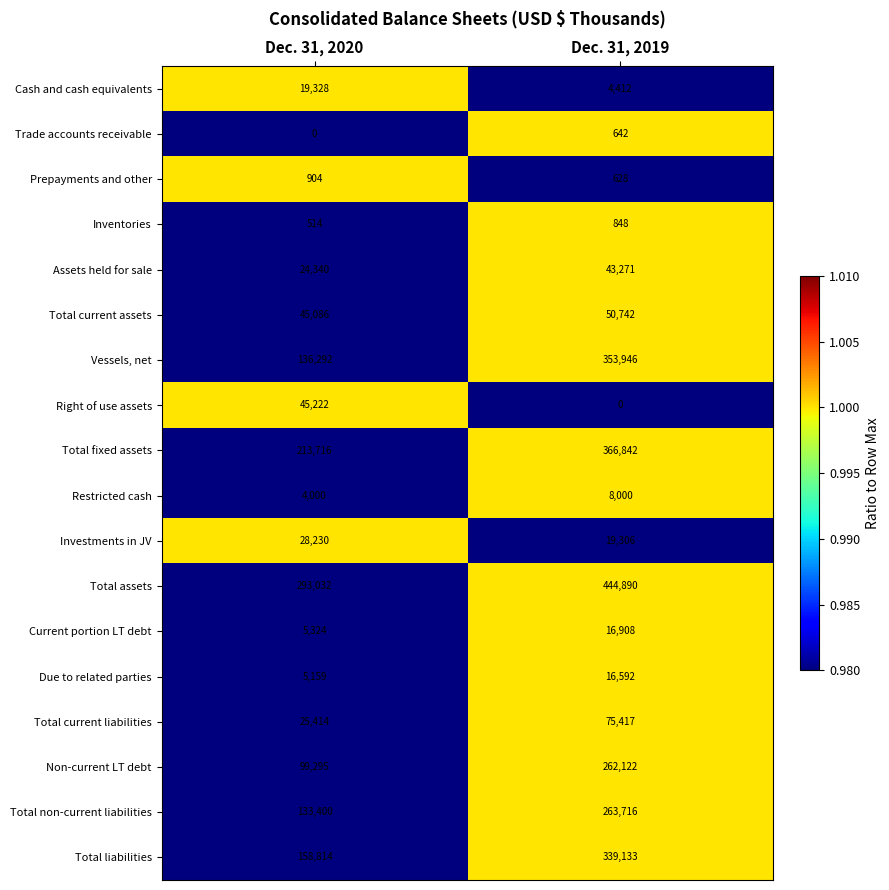

What is the minimum value for Prepayments and other?

628